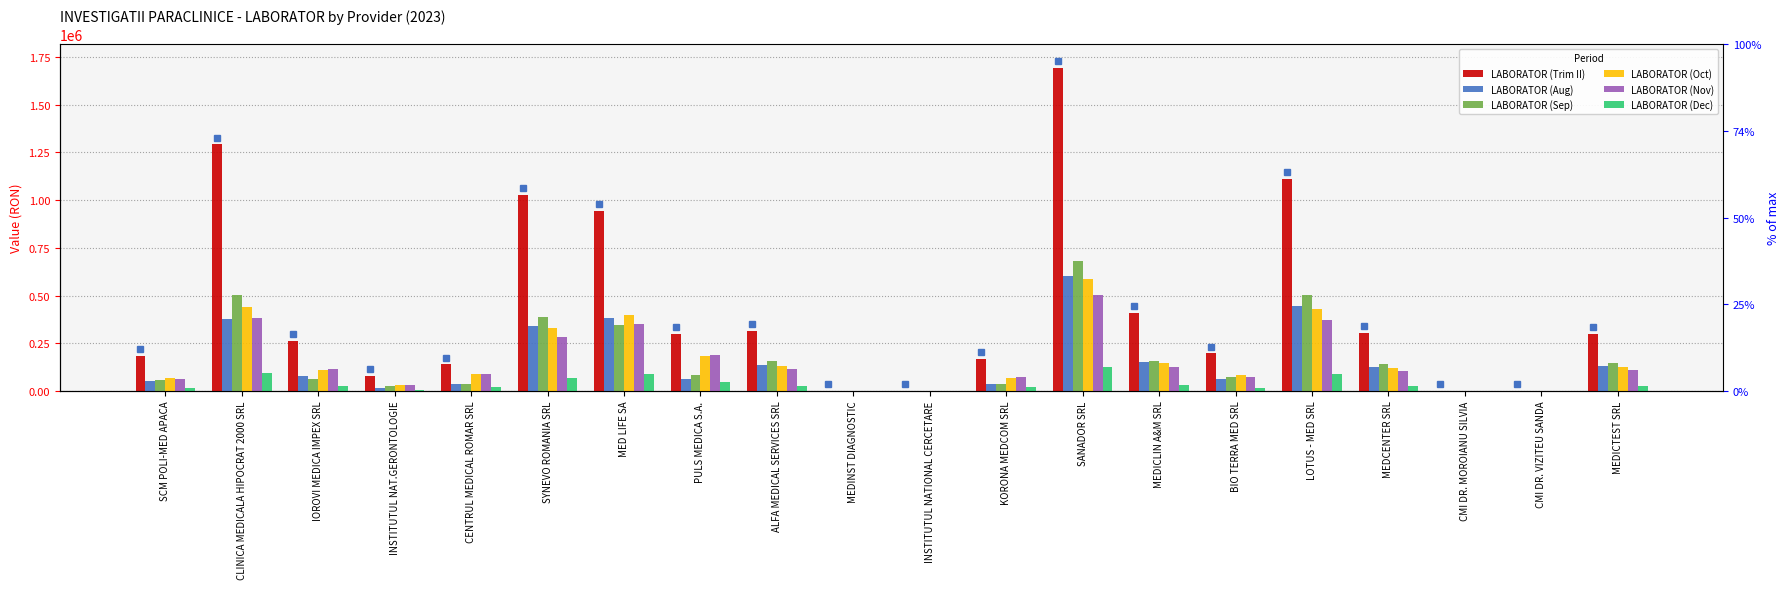

What is the label of the 8th bar from the left?

PULS MEDICA S.A.